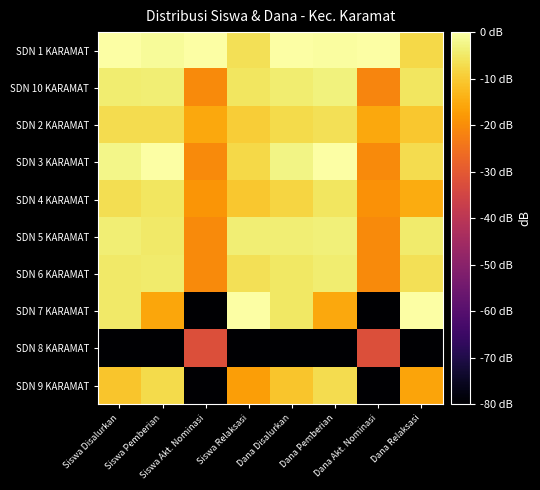

What is the total value across all series at Siswa Disalurkan?

-124.4